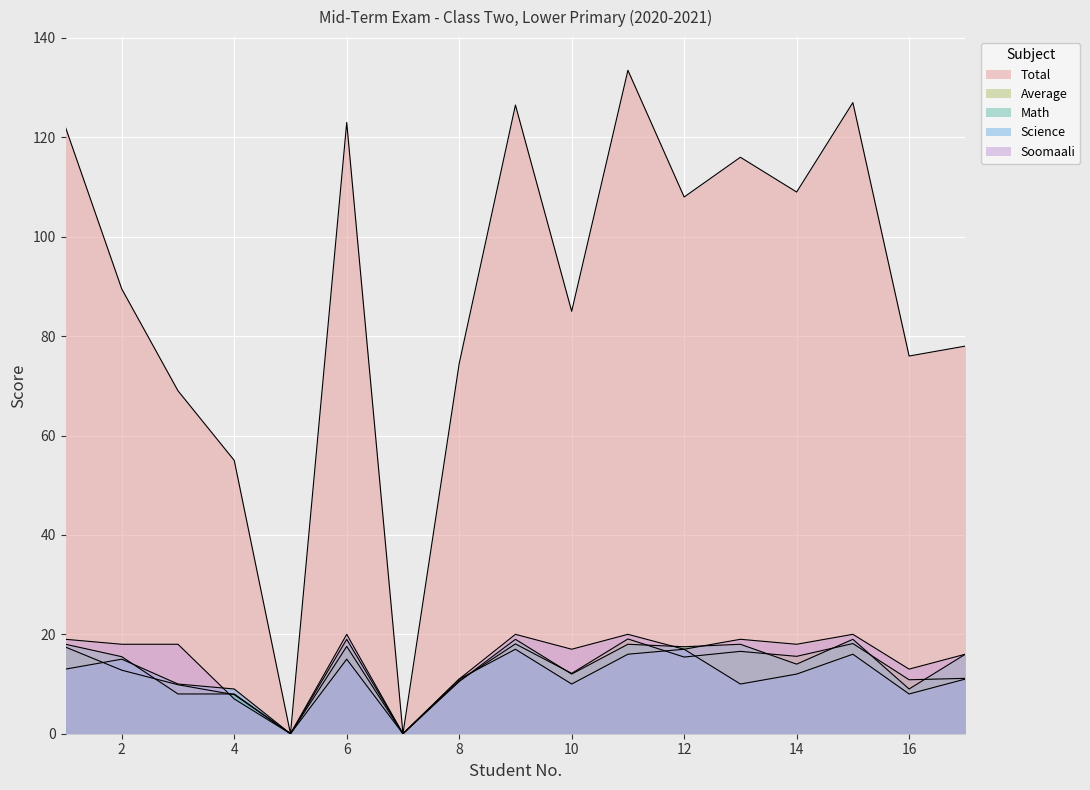

At which label does Total first exceed 12?

1